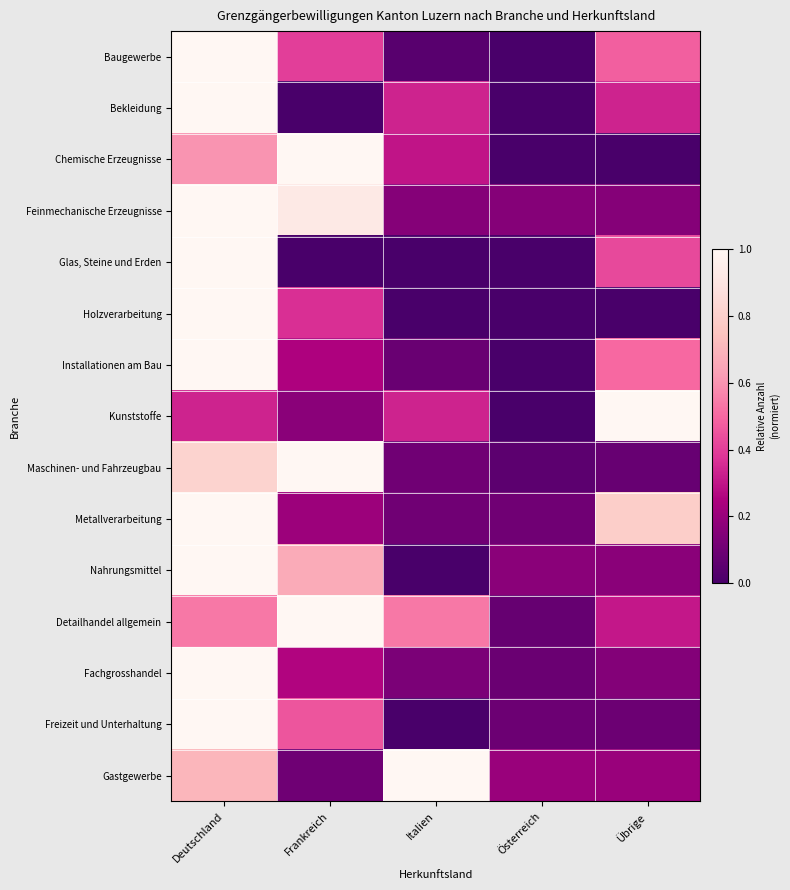

Reading left to right, extract all data points from this chart.

Baugewerbe: Deutschland=1.0	Frankreich=0.4	Italien=0.0	Österreich=0.0	Übrige=0.5
Bekleidung: Deutschland=1.0	Frankreich=0.0	Italien=0.3	Österreich=0.0	Übrige=0.3
Chemische Erzeugnisse: Deutschland=0.6	Frankreich=1.0	Italien=0.3	Österreich=0.0	Übrige=0.0
Feinmechanische Erzeugnisse: Deutschland=1.0	Frankreich=0.9	Italien=0.2	Österreich=0.2	Übrige=0.2
Glas, Steine und Erden: Deutschland=1.0	Frankreich=0.0	Italien=0.0	Österreich=0.0	Übrige=0.4
Holzverarbeitung: Deutschland=1.0	Frankreich=0.4	Italien=0.0	Österreich=0.0	Übrige=0.0
Installationen am Bau: Deutschland=1.0	Frankreich=0.2	Italien=0.1	Österreich=0.0	Übrige=0.5
Kunststoffe: Deutschland=0.3	Frankreich=0.2	Italien=0.3	Österreich=0.0	Übrige=1.0
Maschinen- und Fahrzeugbau: Deutschland=0.8	Frankreich=1.0	Italien=0.1	Österreich=0.1	Übrige=0.1
Metallverarbeitung: Deutschland=1.0	Frankreich=0.2	Italien=0.1	Österreich=0.1	Übrige=0.8
Nahrungsmittel: Deutschland=1.0	Frankreich=0.7	Italien=0.0	Österreich=0.2	Übrige=0.2
Detailhandel allgemein: Deutschland=0.5	Frankreich=1.0	Italien=0.5	Österreich=0.1	Übrige=0.3
Fachgrosshandel: Deutschland=1.0	Frankreich=0.3	Italien=0.1	Österreich=0.1	Übrige=0.2
Freizeit und Unterhaltung: Deutschland=1.0	Frankreich=0.5	Italien=0.0	Österreich=0.1	Übrige=0.1
Gastgewerbe: Deutschland=0.7	Frankreich=0.1	Italien=1.0	Österreich=0.2	Übrige=0.2